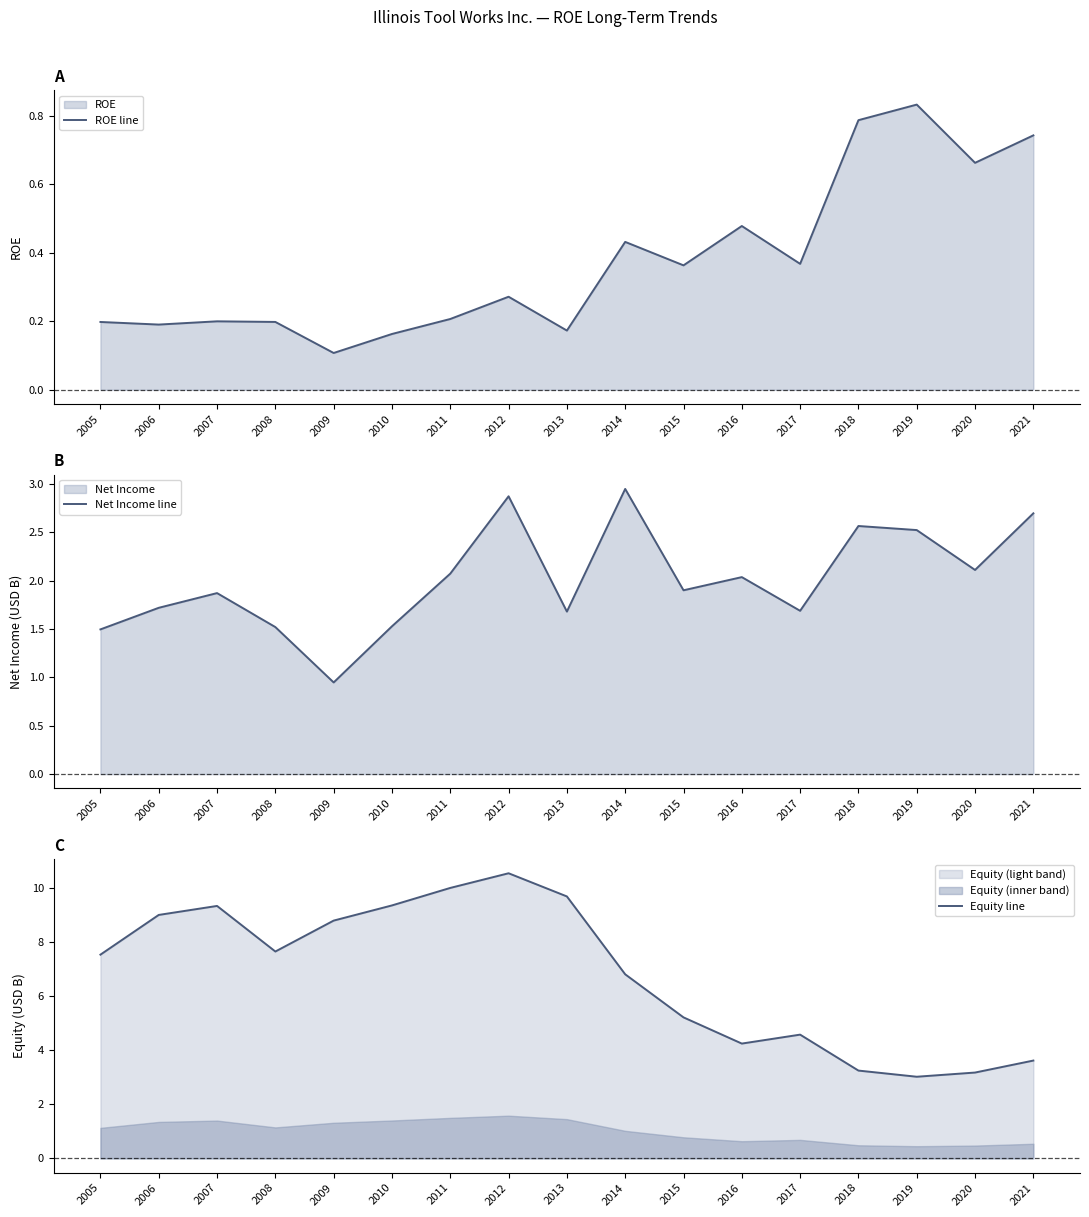

Count the number of categories in the chart.

17